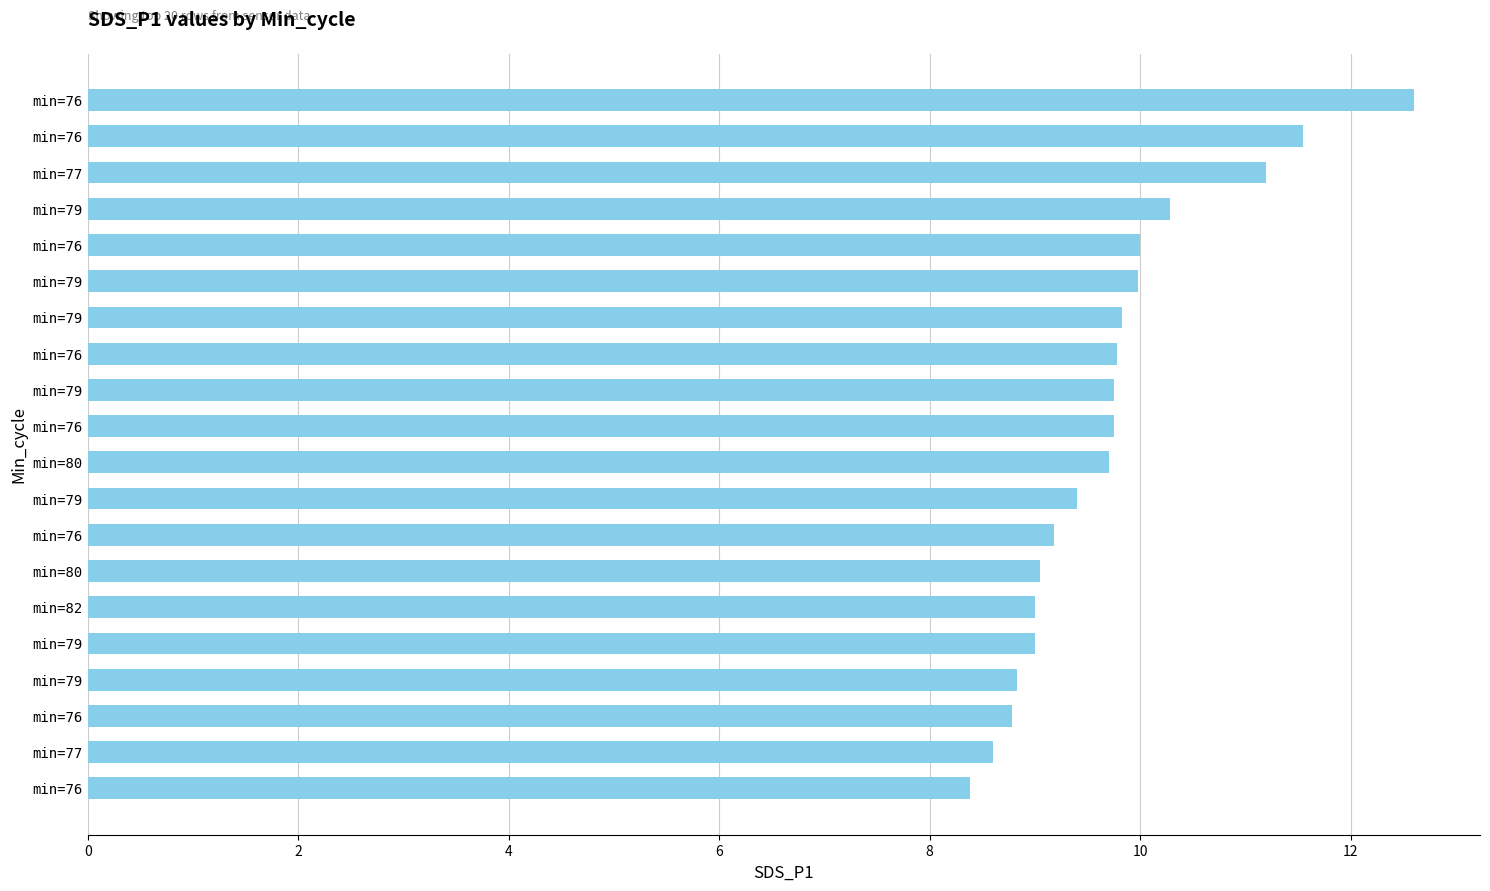

How many bars are there in total?

20